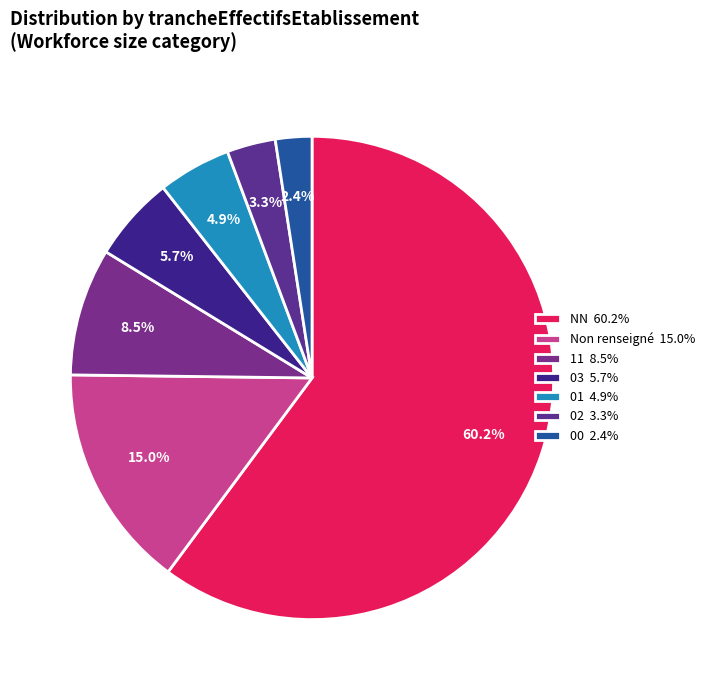

Count the number of slices in the pie.

7